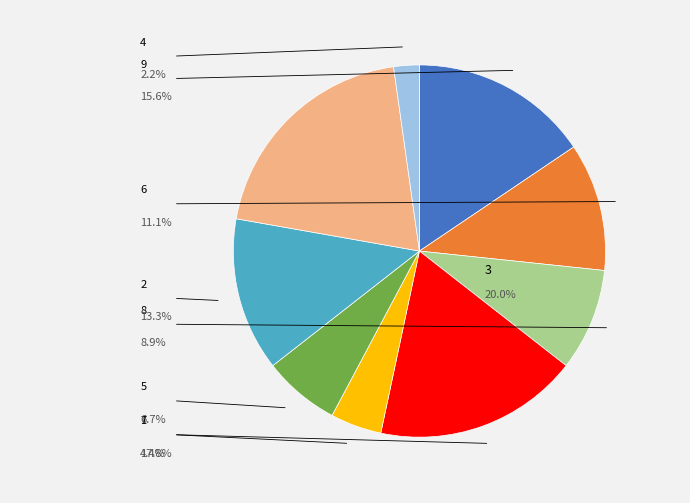

Is there a majority slice in this chart?

No